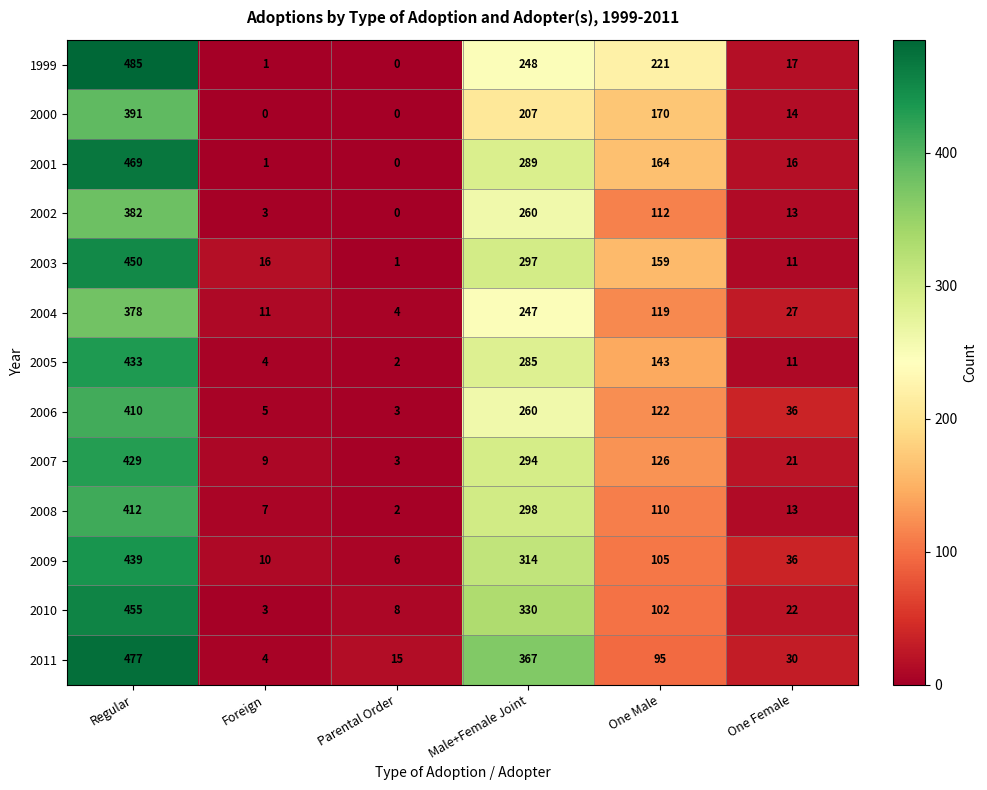

What is the total value across all series at Regular?

5610